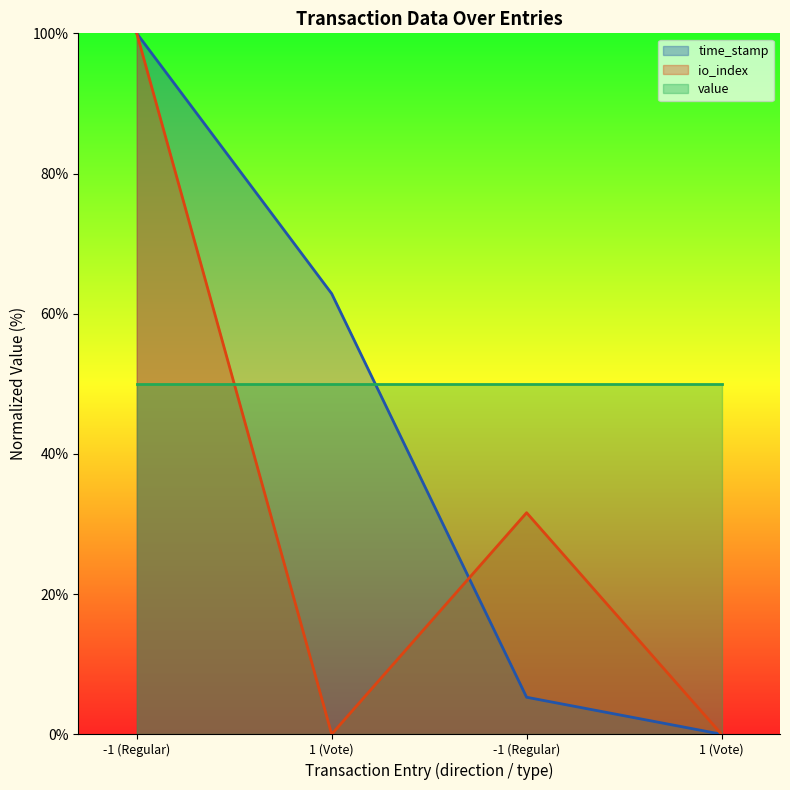

At which label does time_stamp reach its peak?

-1 (Regular)